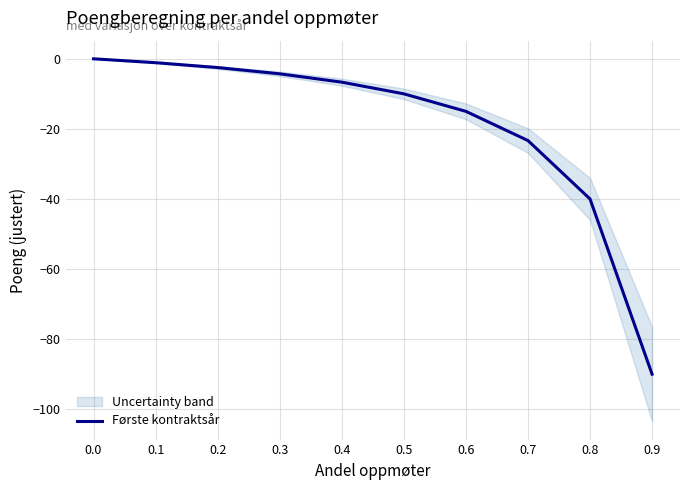

Is it true that the value at 0.3 is -6.3?

False